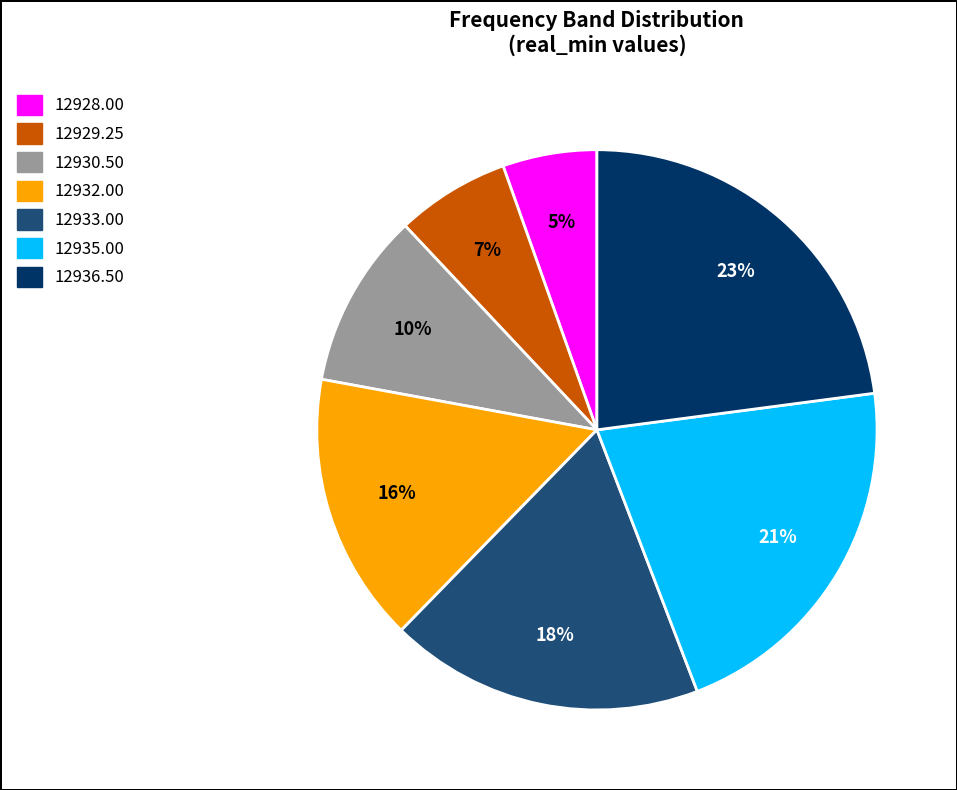

Does any single category account for the majority?

No